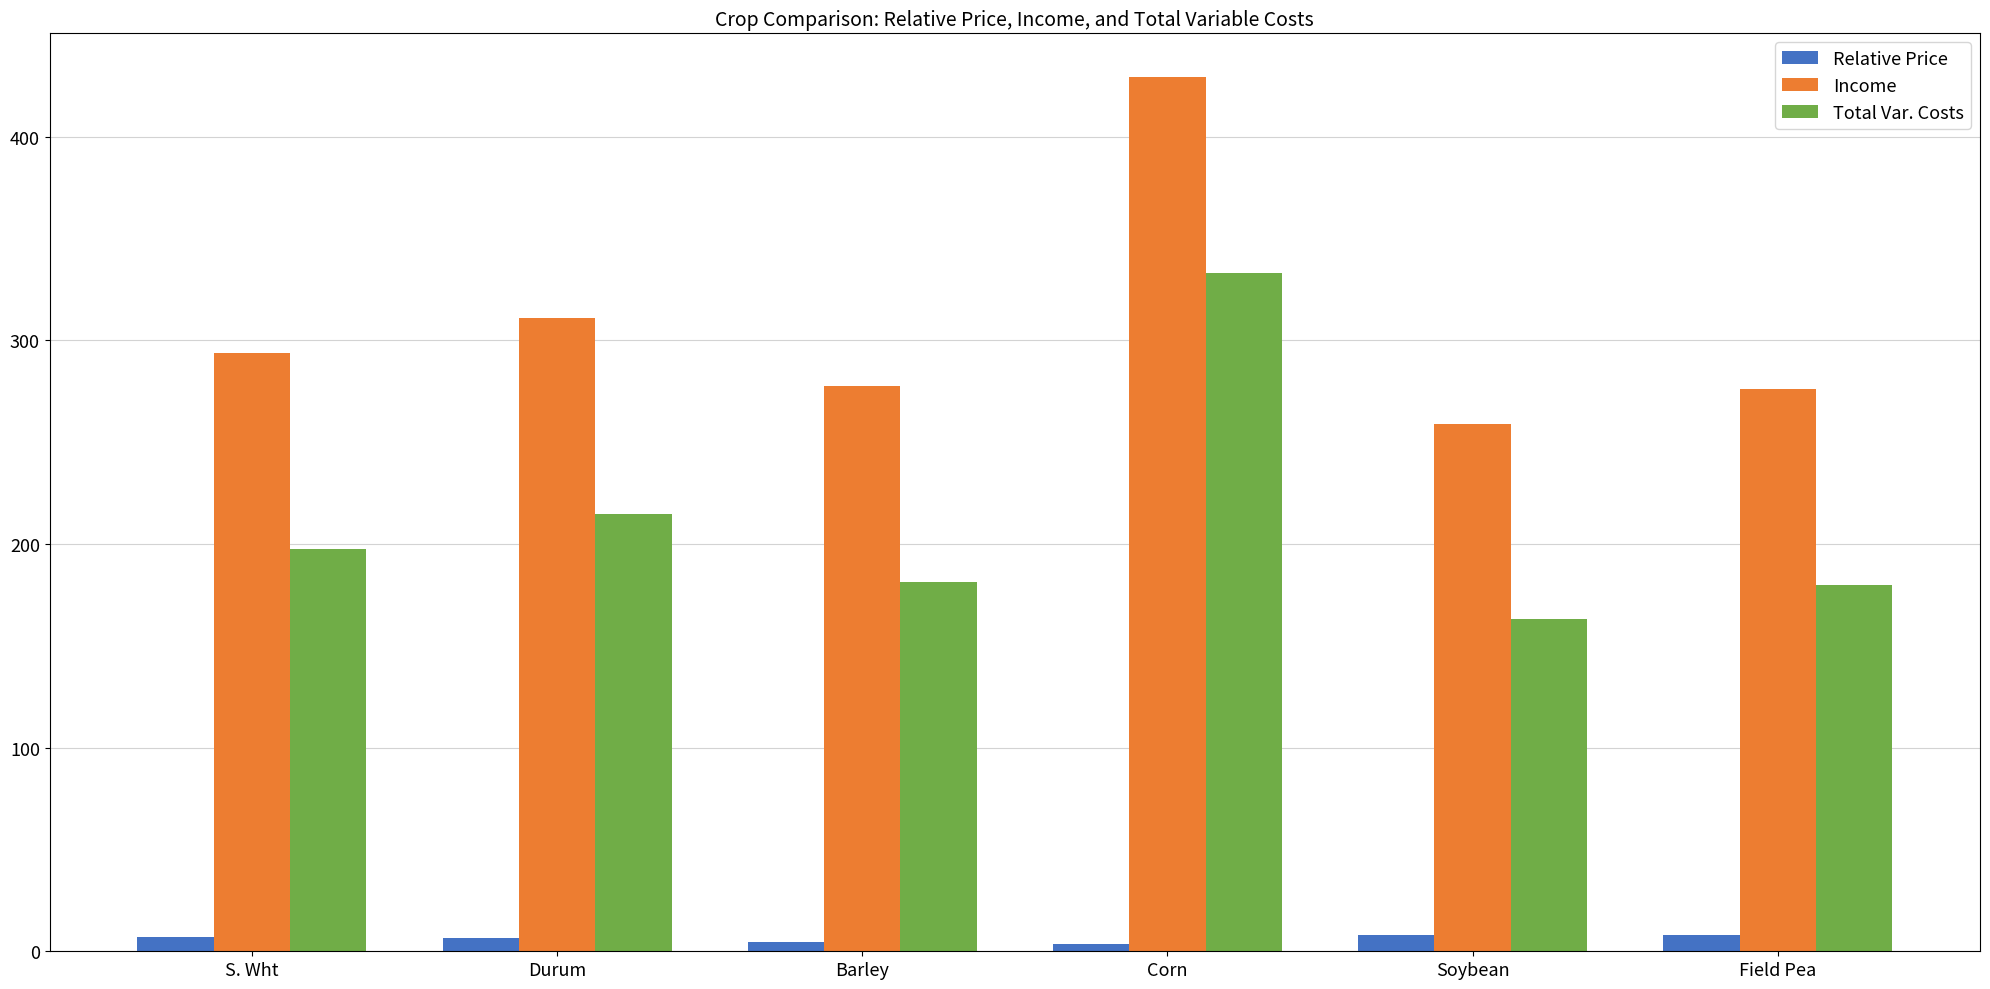

At Soybean, list the series in order from largest to smallest.

Income, Total Var. Costs, Relative Price